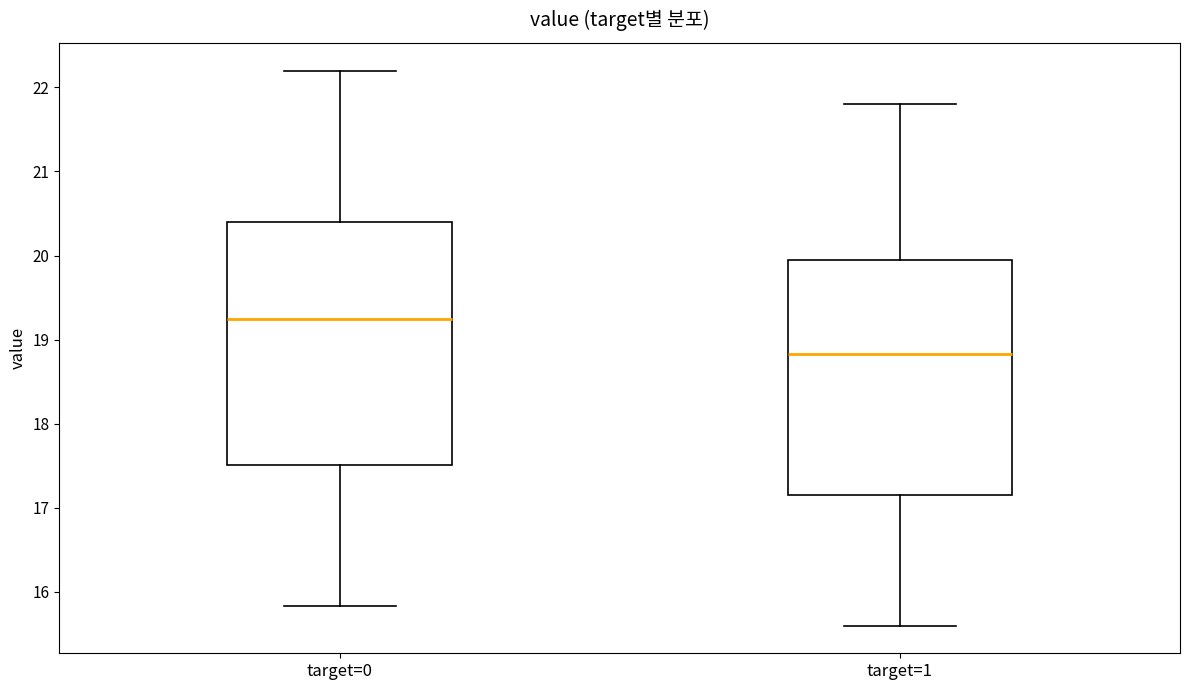

Reading left to right, transcribe this box plot: for each box, give where its median line is, the range the box spans, and where its two whiskers end, as read against the y-axis. The values are not printed on the chart, so give them approximately, as read against the axis.

target=0: median 19.3, box 17.5 to 20.4, whiskers 15.8 to 22.2
target=1: median 18.8, box 17.2 to 20.0, whiskers 15.6 to 21.8